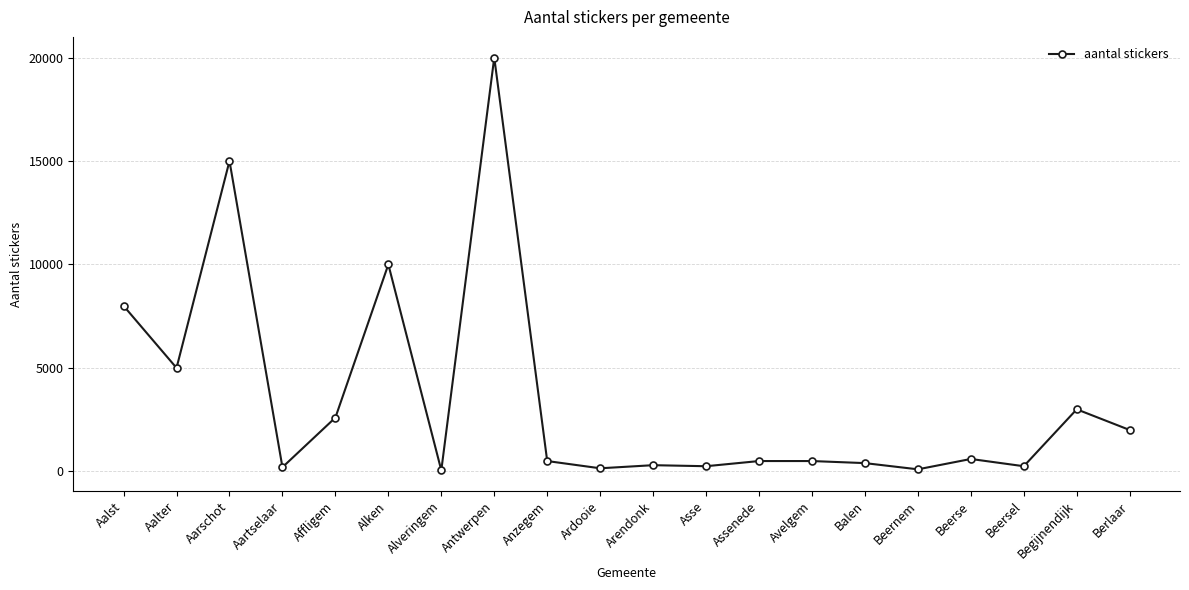

Does the chart display data point markers on the line(s)?

Yes